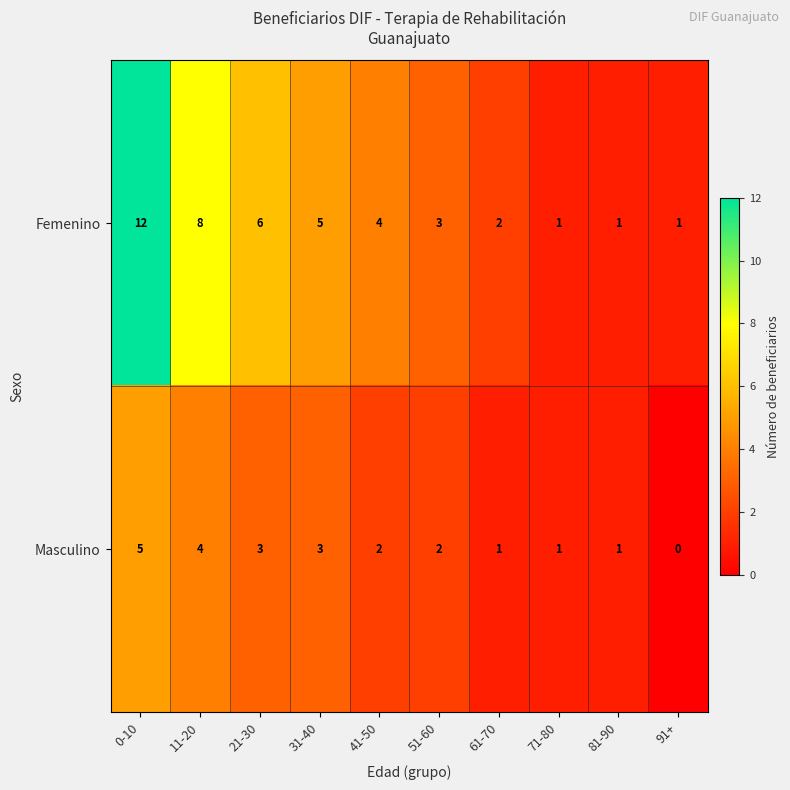

What is the sum of the Femenino values at 81-90 and 41-50?

5